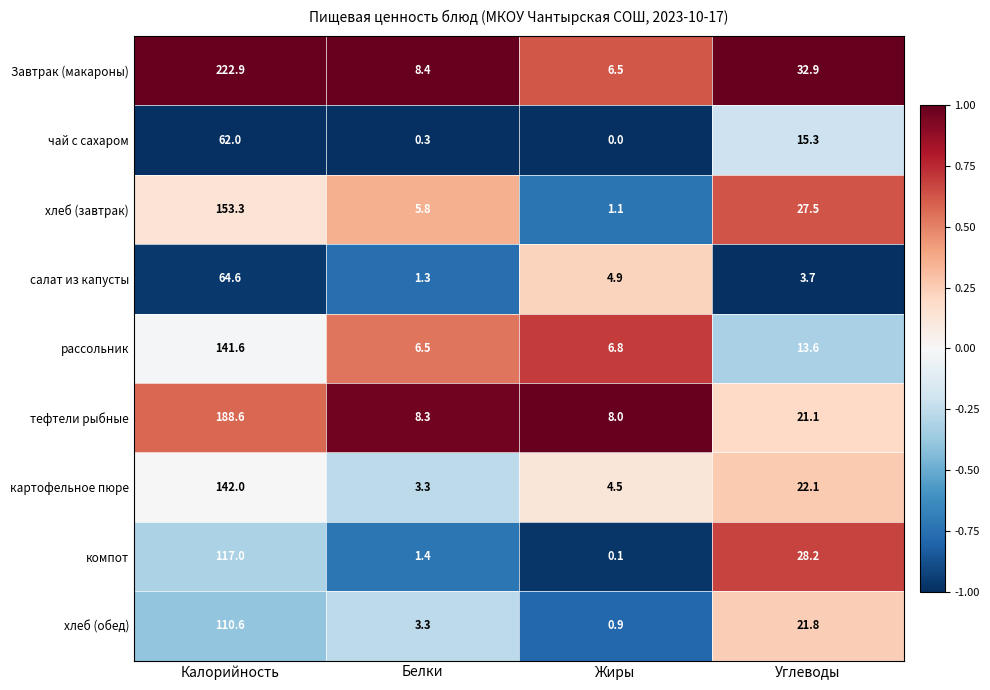

List the labels in order of чай с сахаром value, largest first.

Калорийность, Углеводы, Белки, Жиры